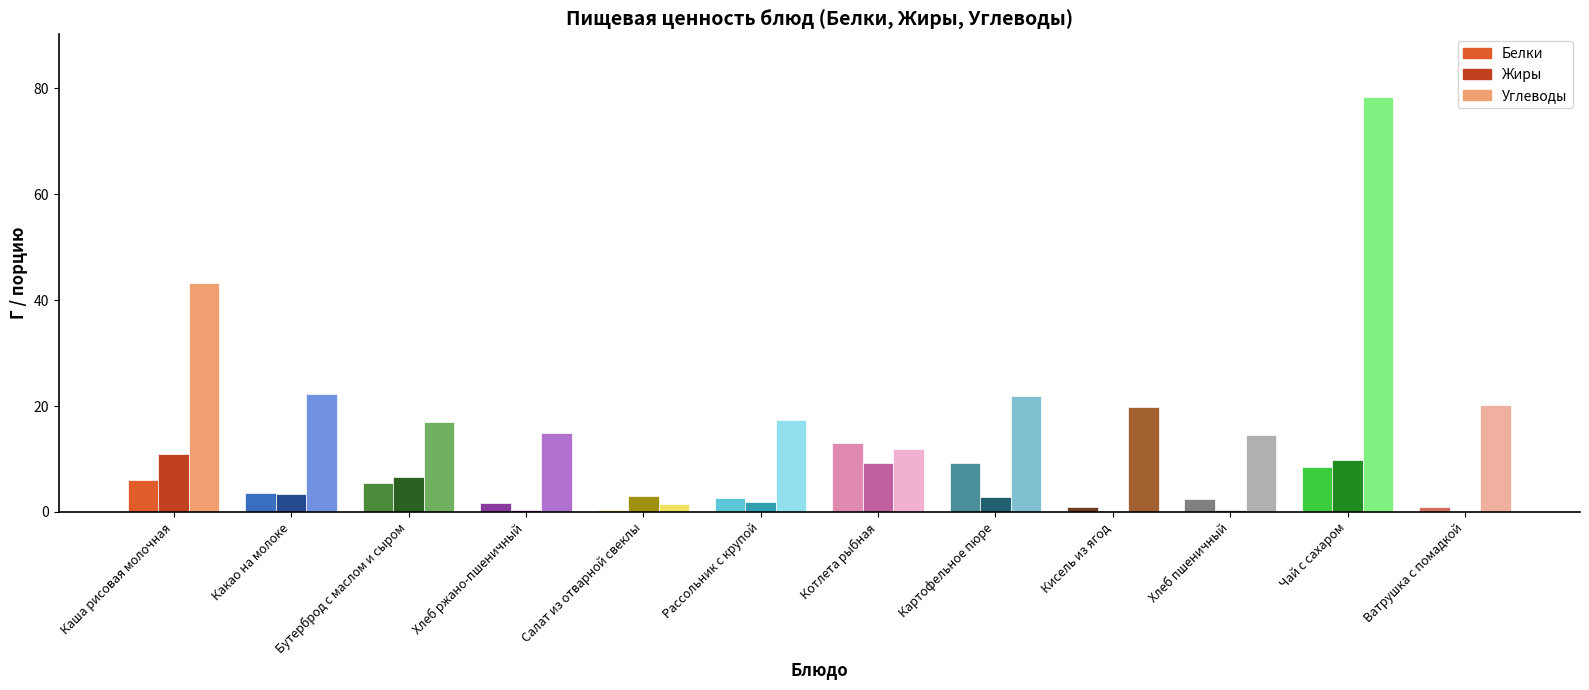

Which series changed the most between Картофельное пюре and Хлеб пшеничный?

Углеводы